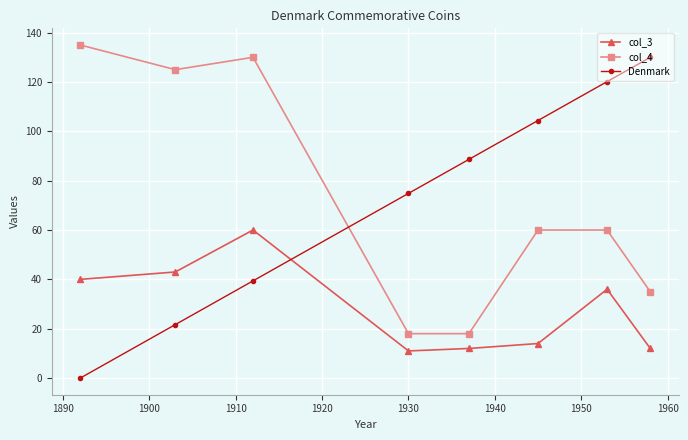

What is the greatest value displayed?

135.0